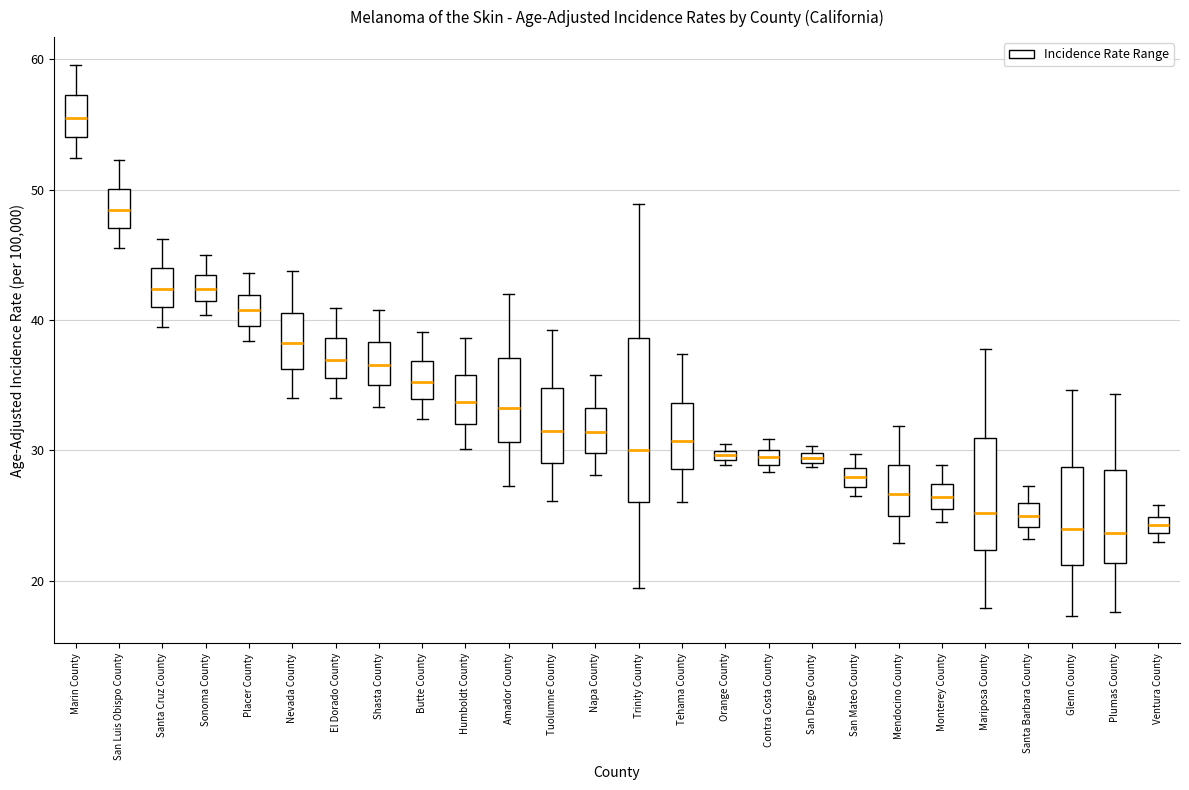

Where does the median line of the box for Marin County sit on the y-axis? The values are not printed on the chart, so give them approximately, as read against the axis.

56